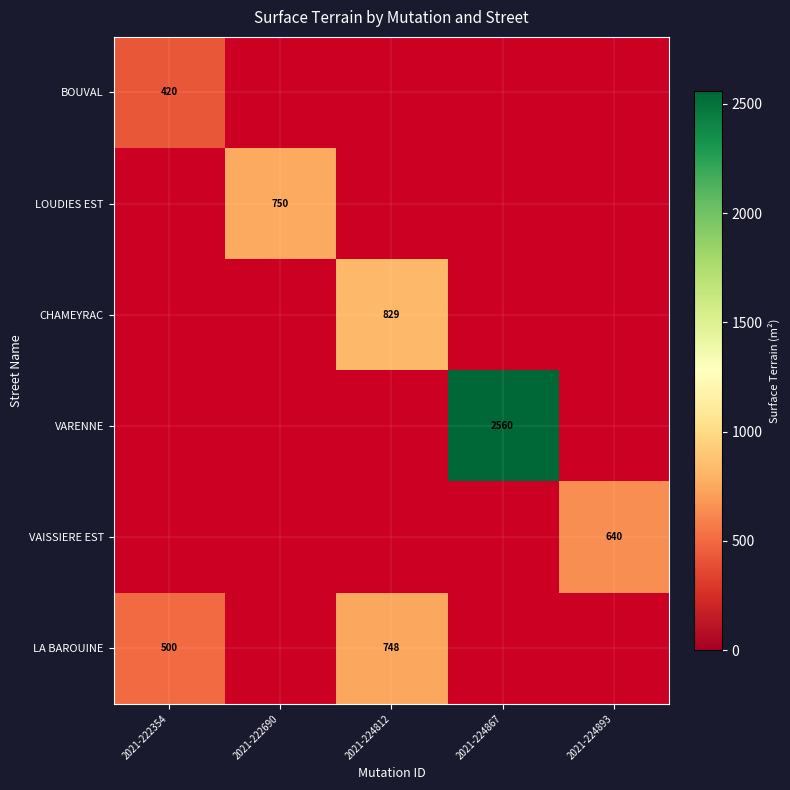

At which category does the chart reach its minimum across all series?

2021-222354